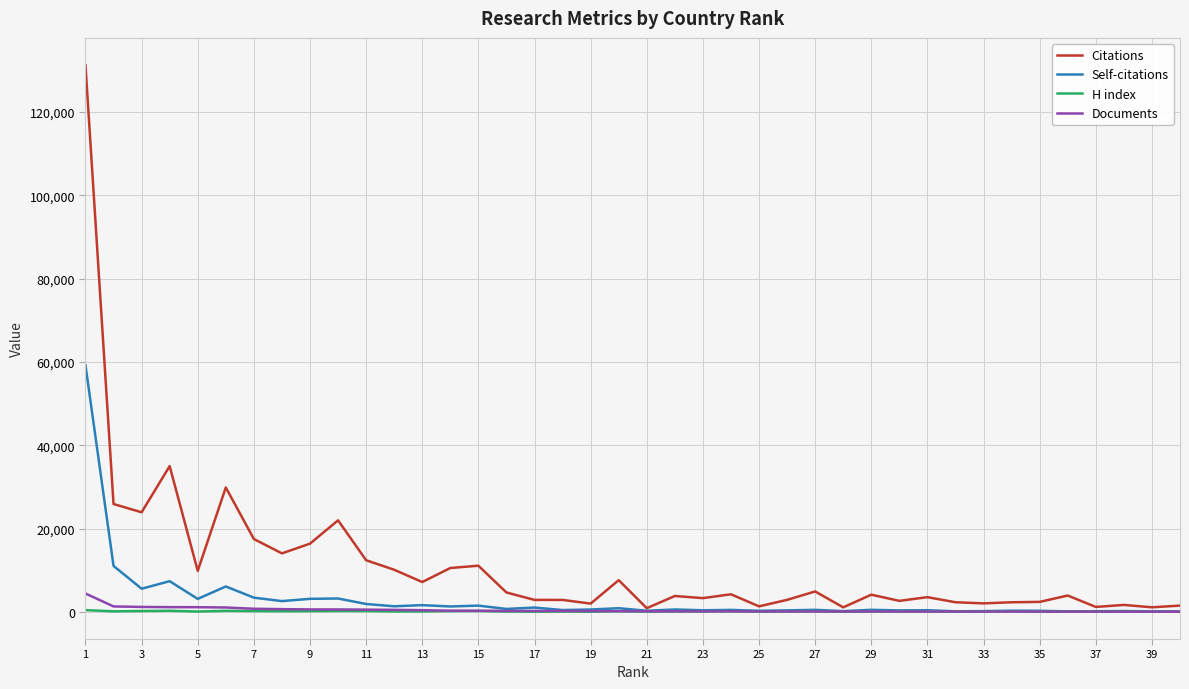

What is the greatest value displayed?

131191